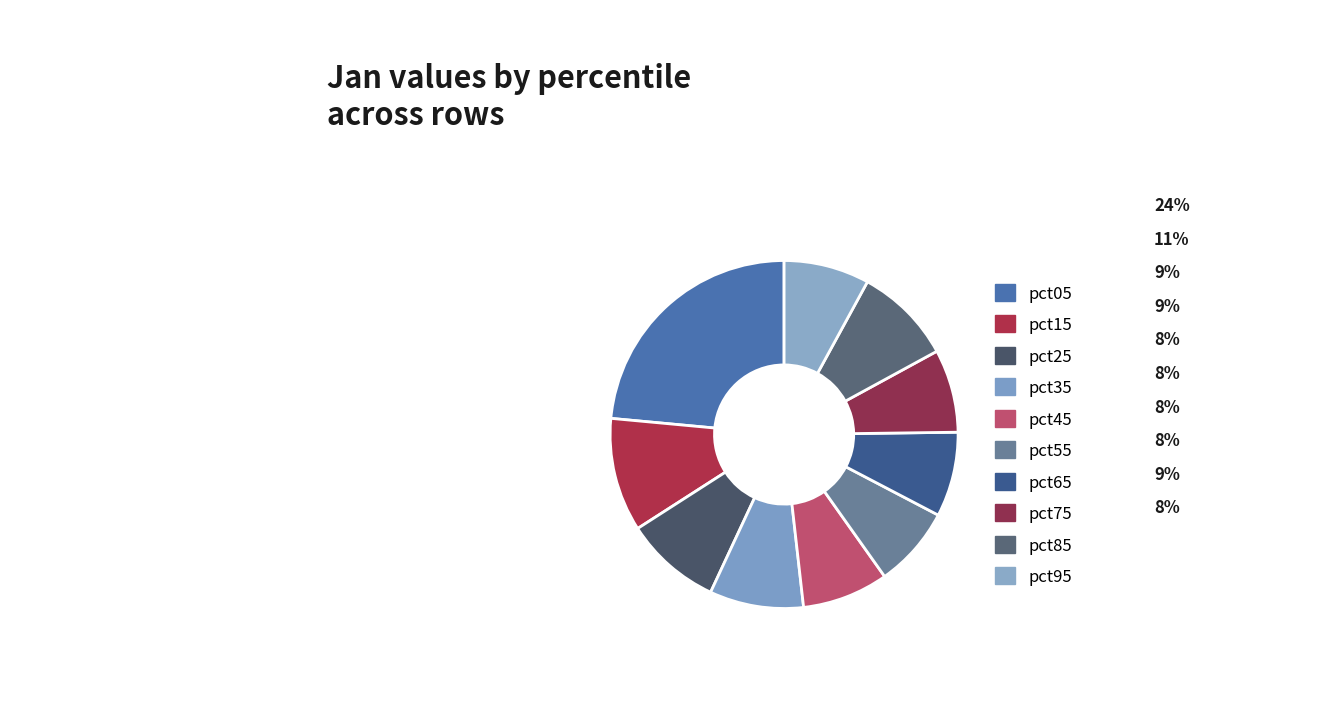

To the nearest percent, what is the combined percentage of pct55 and pct35?

16%